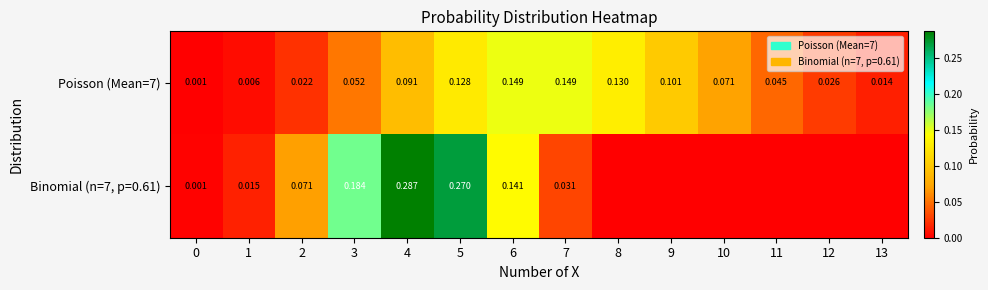

What is the greatest value displayed?

0.3